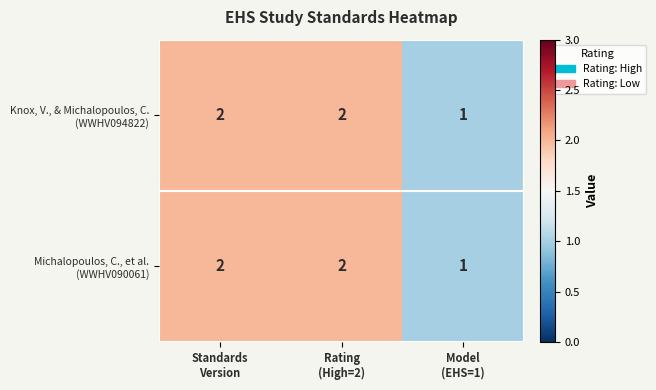

How many data points does each series have?

3